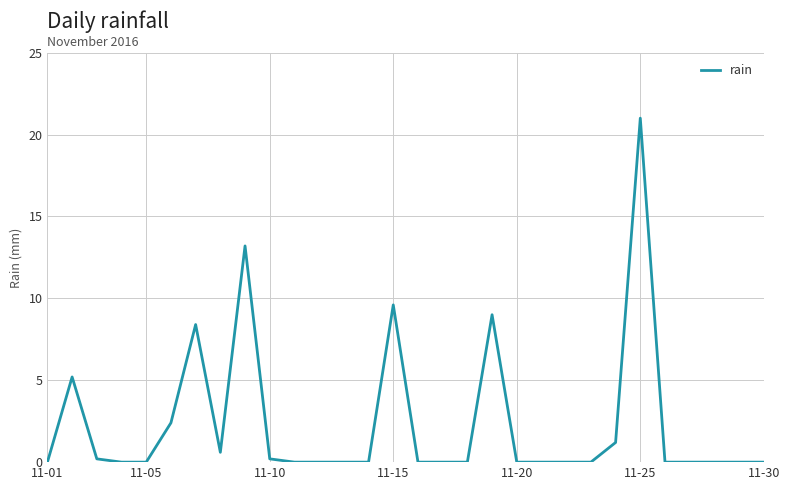

What is the difference between the maximum and minimum values?

21.0